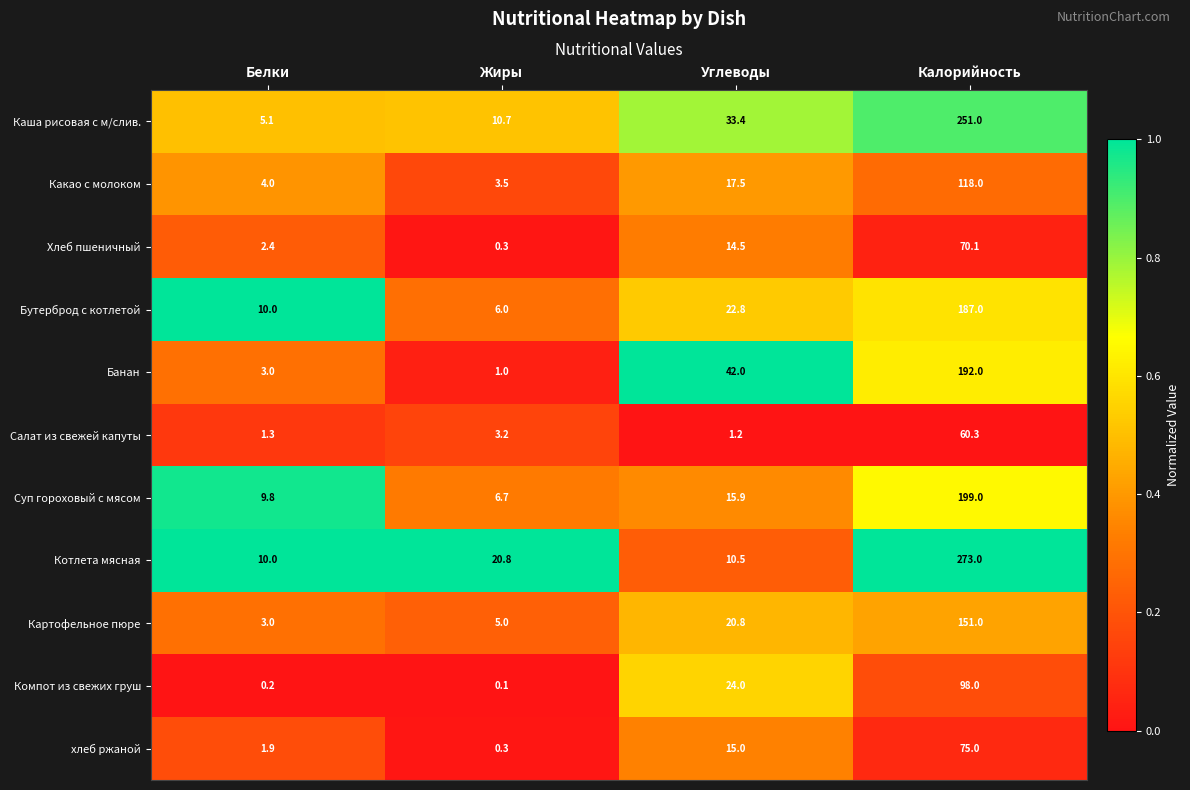

What is the difference between the Суп гороховый с мясом values at Жиры and Калорийность?

192.3